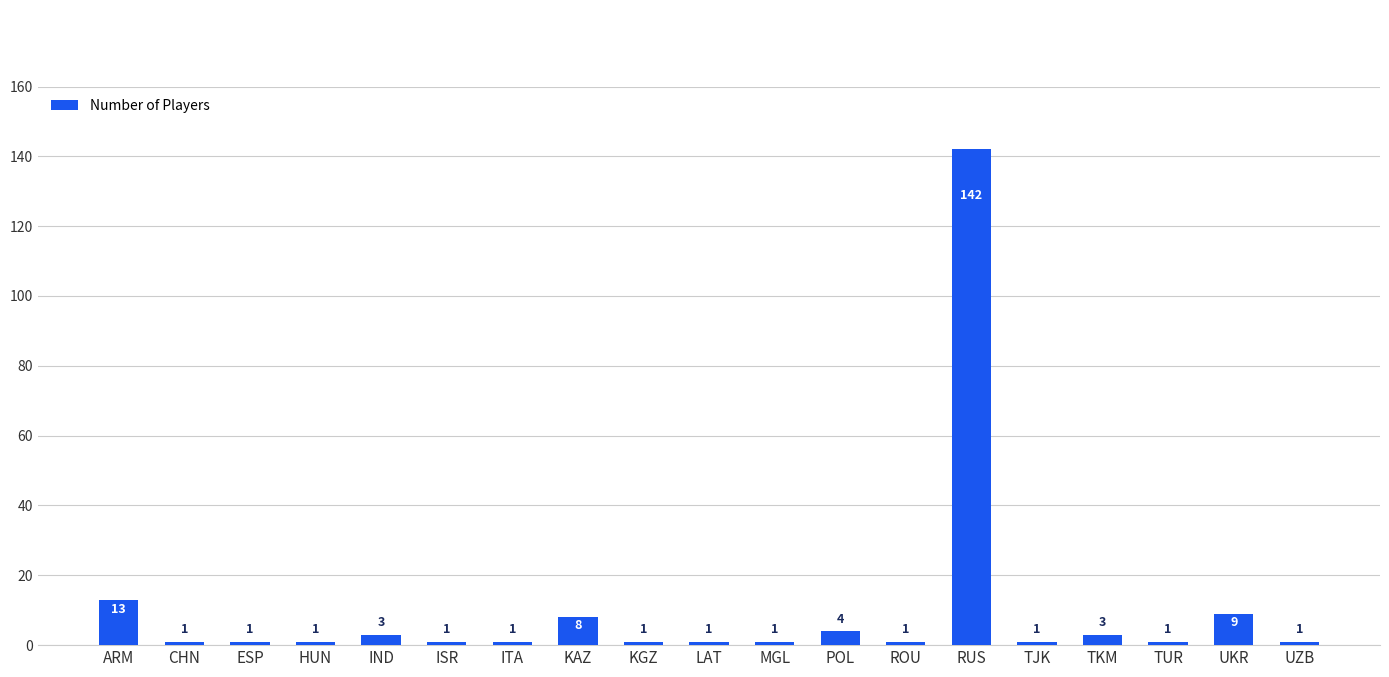

Between ESP and RUS, which is larger?

RUS